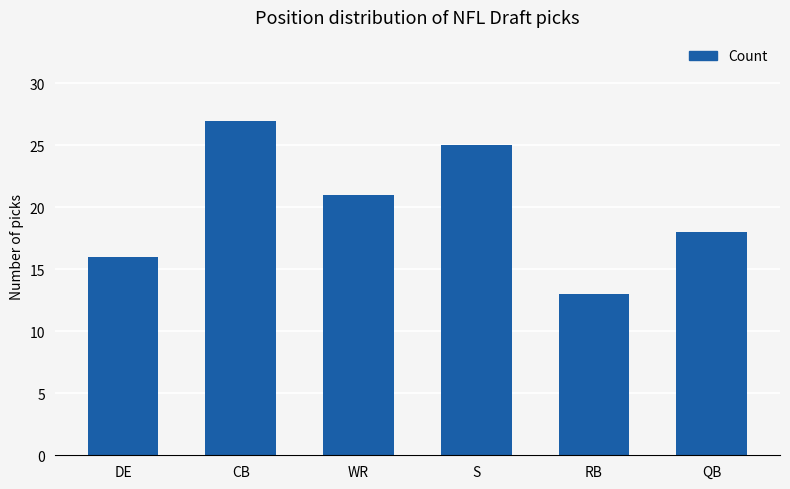

What is the smallest value displayed?

13